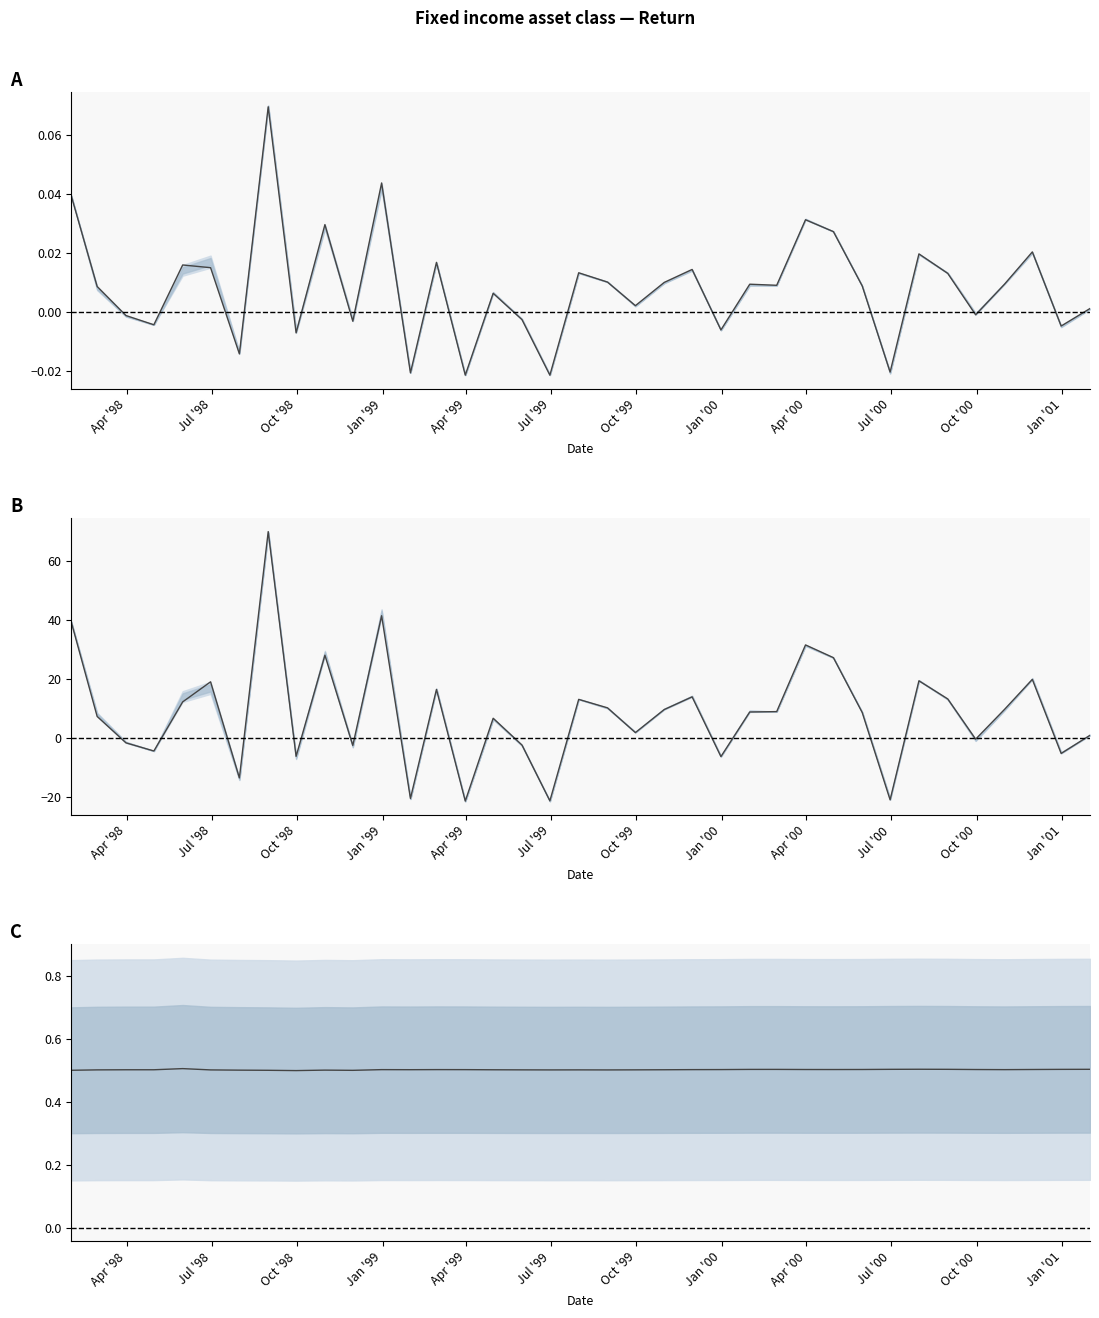

How many lines are shown in the chart?

3